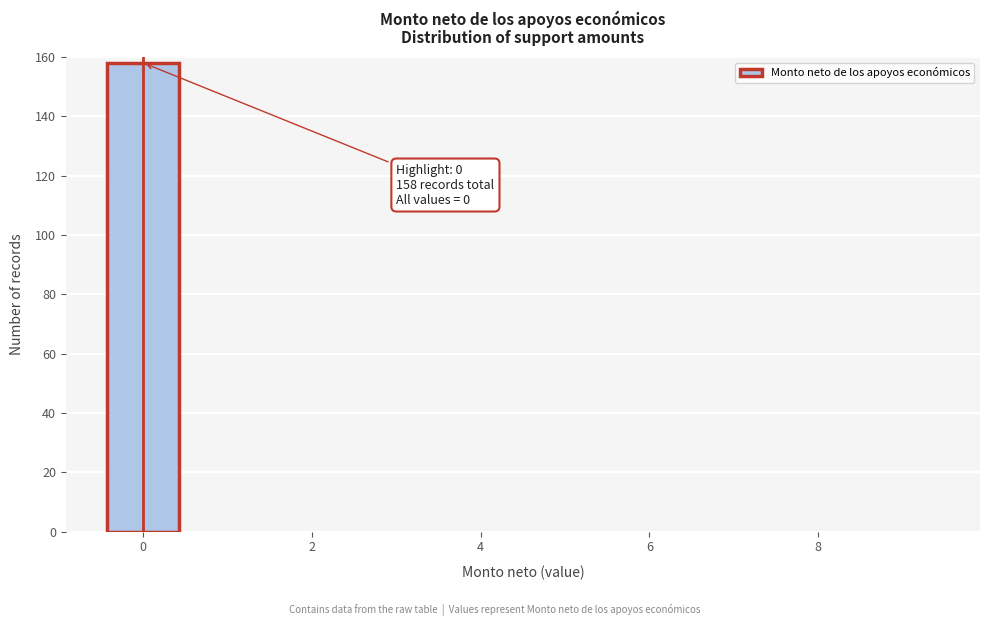

Which range on the x-axis has the tallest bar?

-0.5 to 0.5